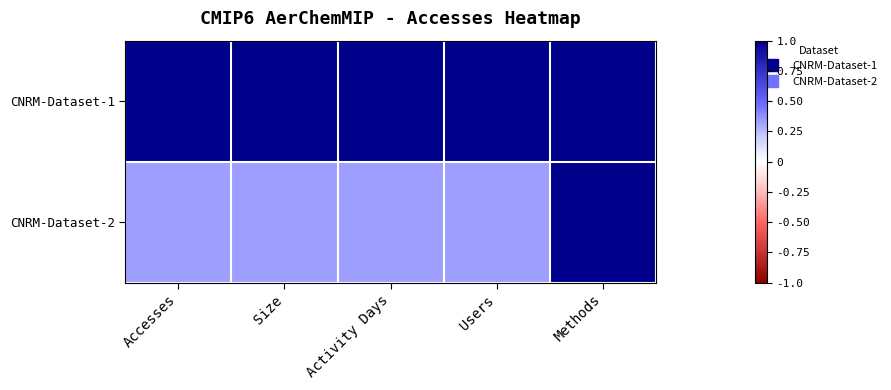

What is the total value across all series at Activity Days?

1.3